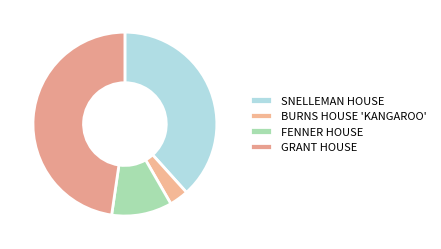

Is there a majority slice in this chart?

No